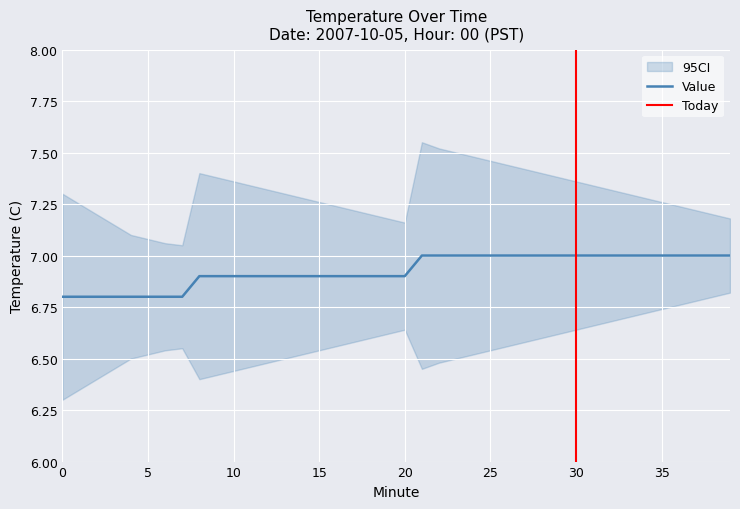

Reading right to left, list all the values displayed in this chart.

7.0	7.0	7.0	7.0	7.0	7.0	7.0	7.0	7.0	7.0	7.0	7.0	7.0	7.0	7.0	7.0	7.0	7.0	7.0	6.9	6.9	6.9	6.9	6.9	6.9	6.9	6.9	6.9	6.9	6.9	6.9	6.9	6.8	6.8	6.8	6.8	6.8	6.8	6.8	6.8